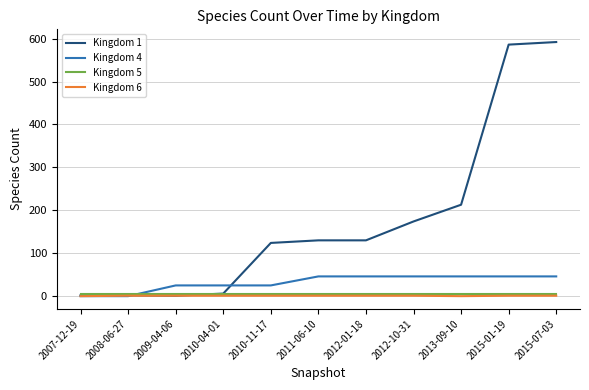

What value does the Kingdom 6 series have at 2015-01-19?

1